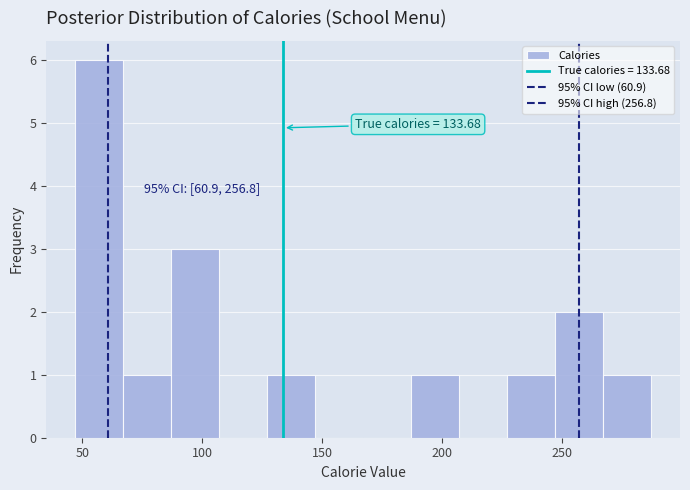

Which range on the x-axis has the tallest bar?

47 to 67